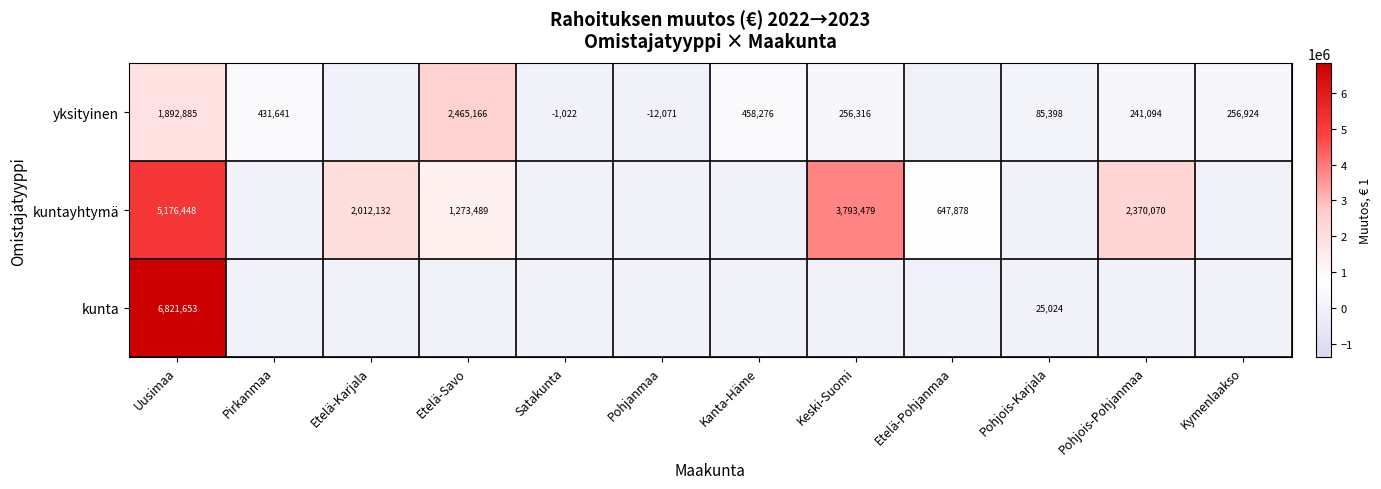

The kuntayhtymä series shows 3793479 at Keski-Suomi. True or false?

True